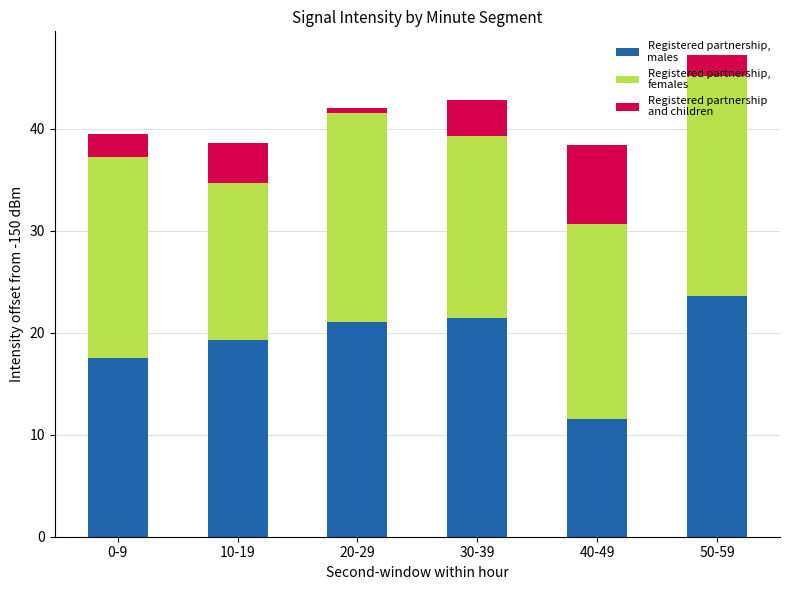

What is the total value across all series at 30-39?

42.8